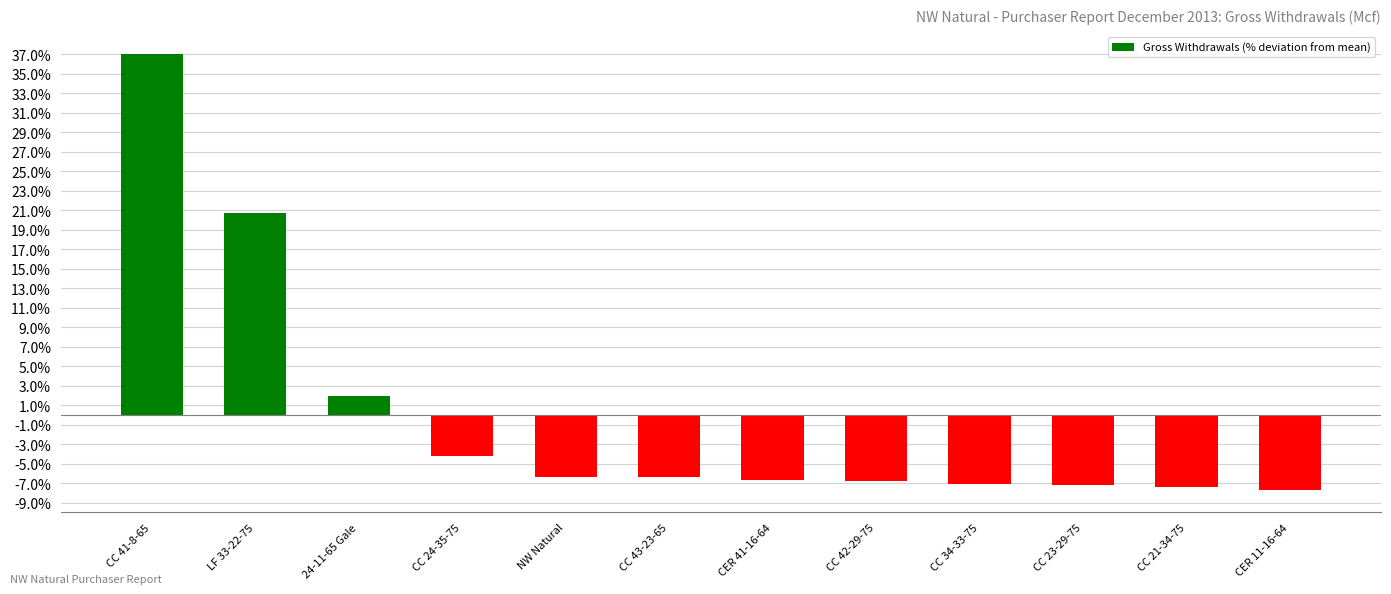

How many data points are less than -6?

8